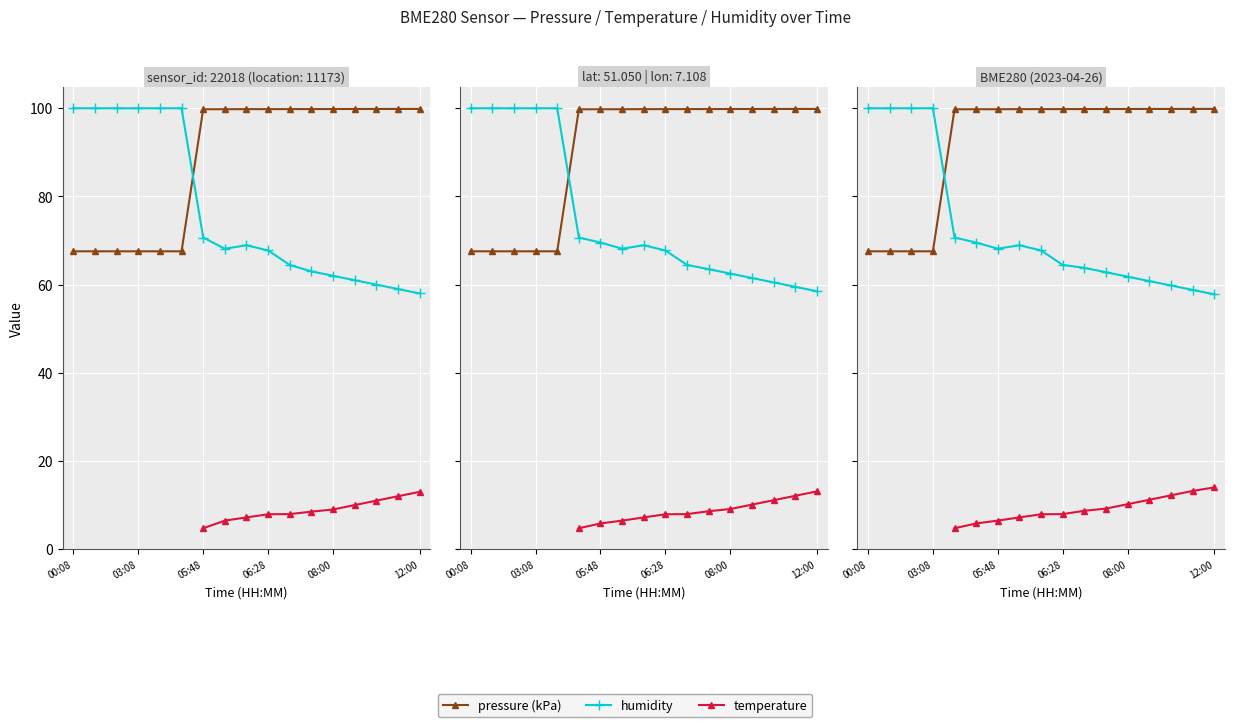

How many lines are shown in the chart?

3